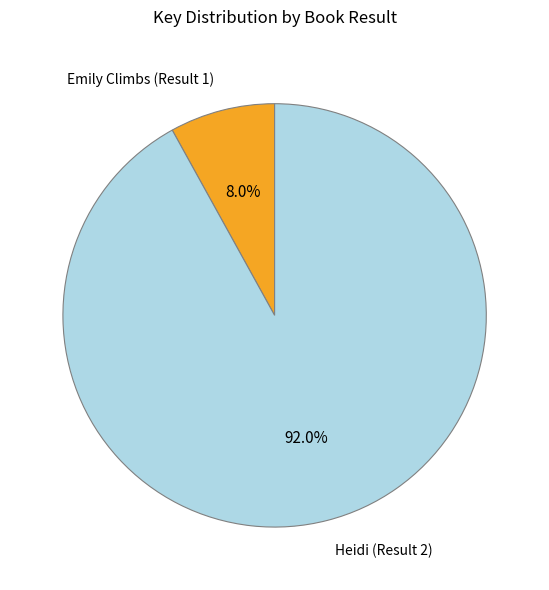

What percentage is the Heidi (Result 2) slice, to the nearest percent?

92%